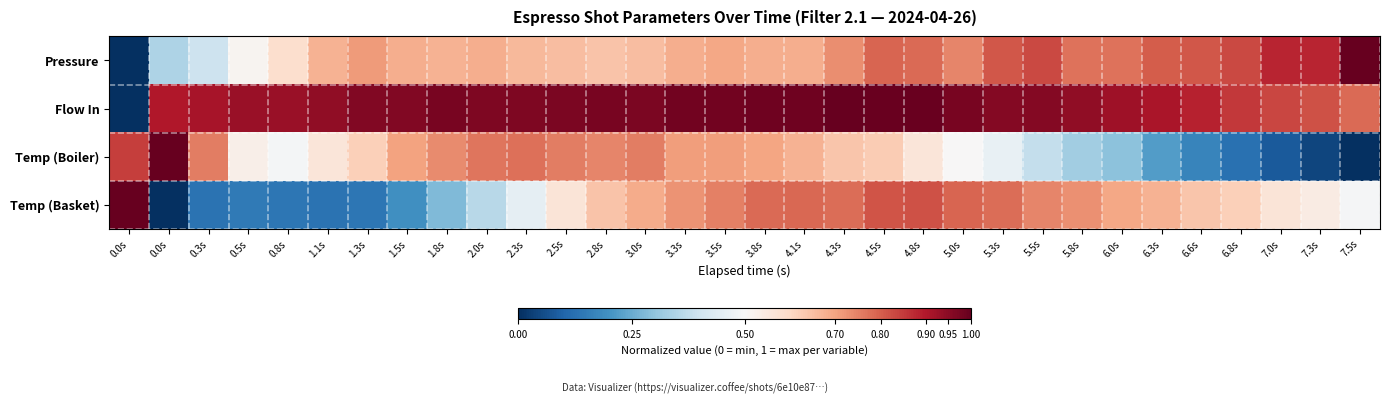

At 2.3s, list the series in order from largest to smallest.

Flow In, Temp (Boiler), Pressure, Temp (Basket)